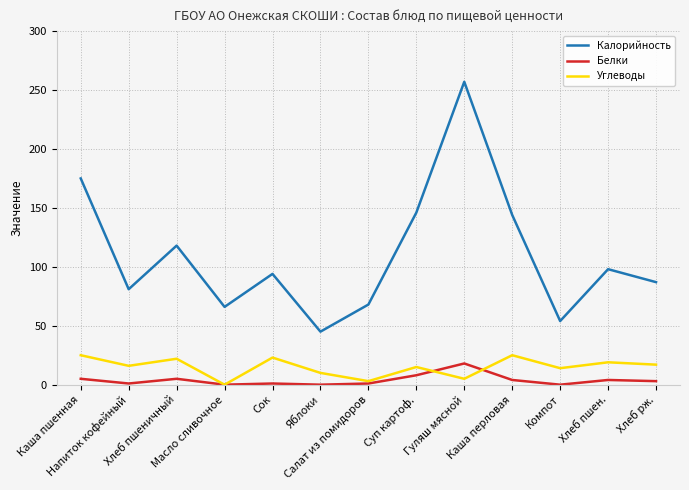

Which series has the largest range (max minus min)?

Калорийность